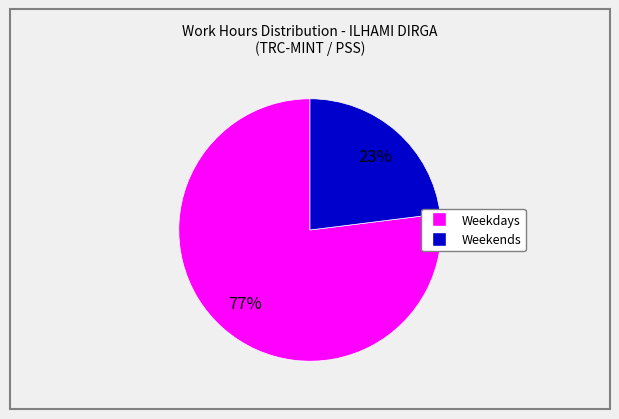

Is there a majority slice in this chart?

Yes